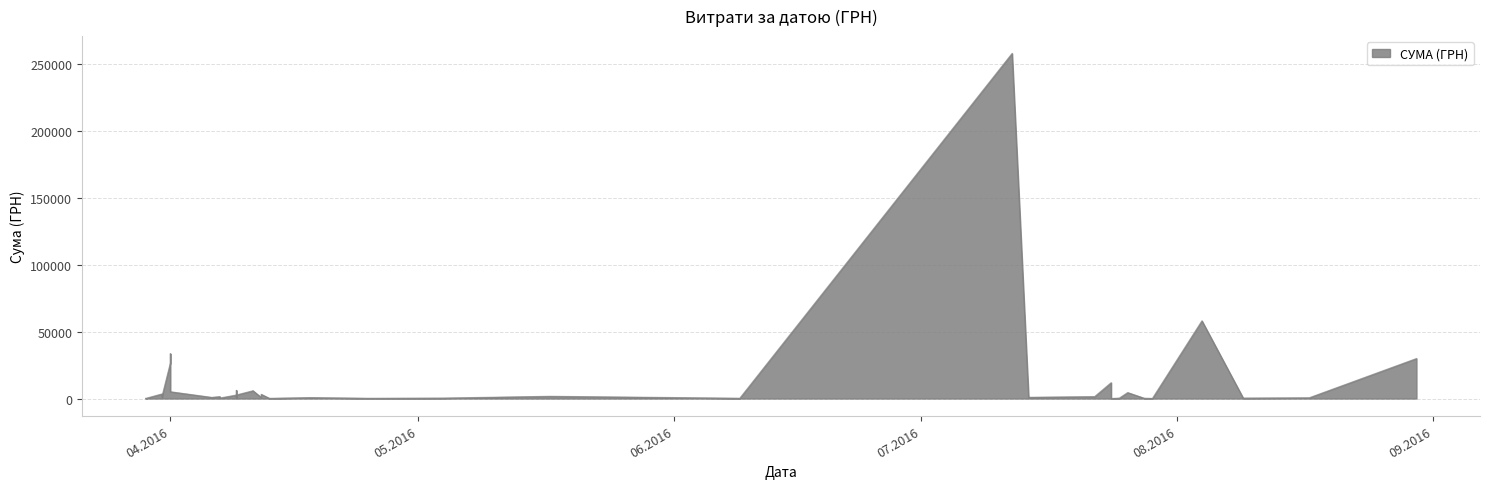

At which category does the chart reach its peak across all series?

12.07.2016